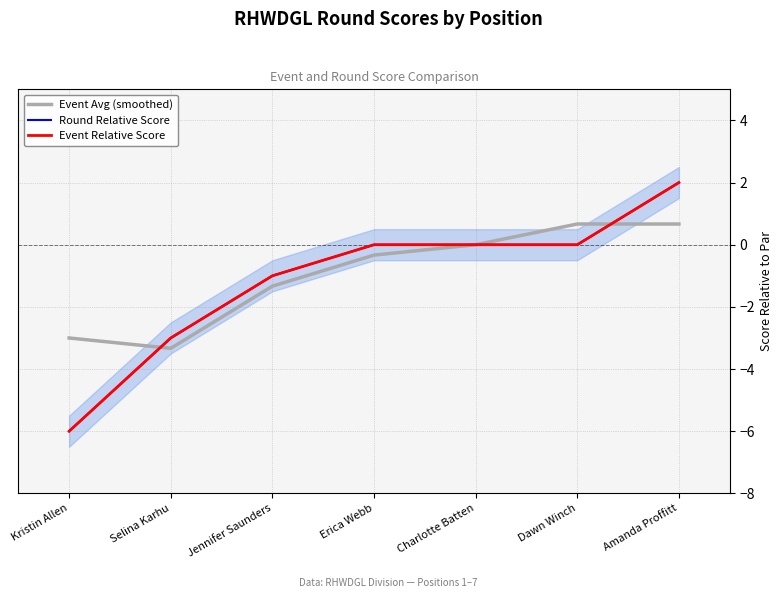

What are all the series names shown in the legend?

Event Avg (smoothed), Round Relative Score, Event Relative Score